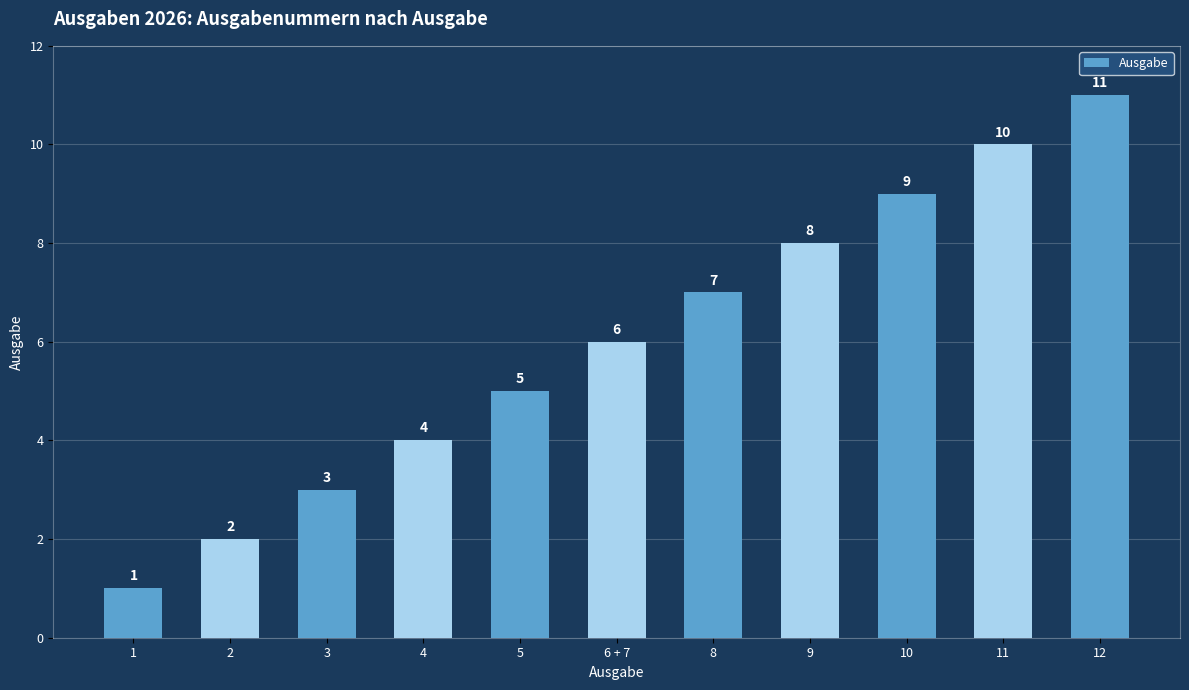

Count the number of categories in the chart.

11